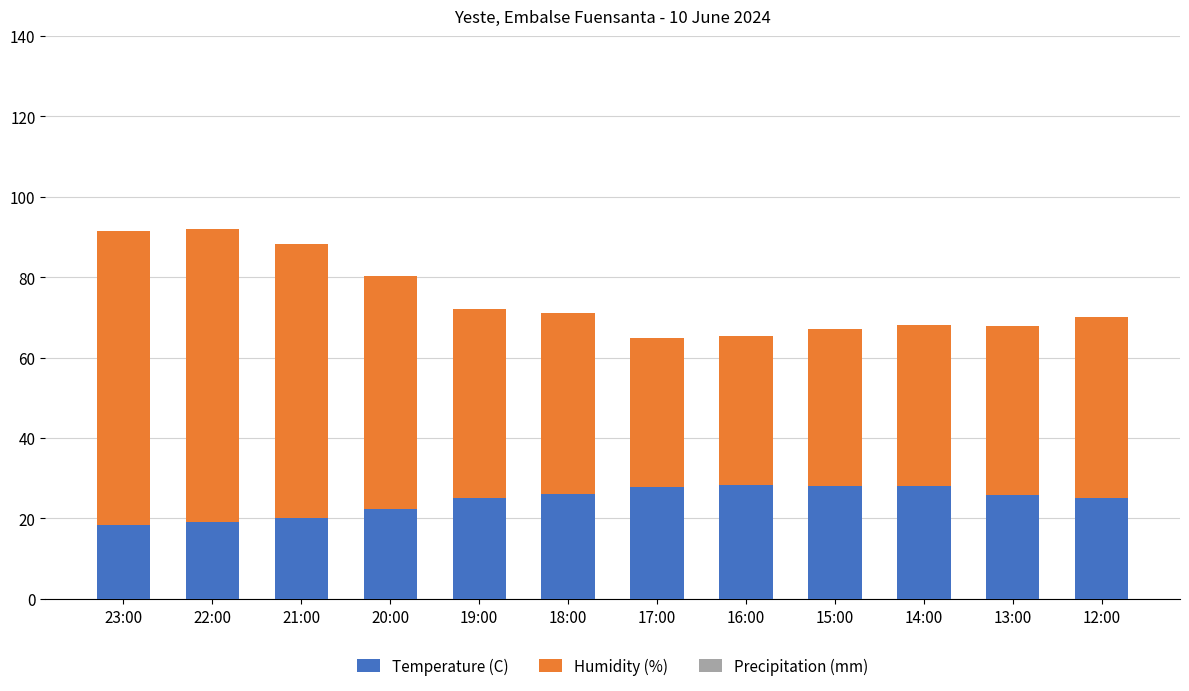

How many series are shown in this chart?

2